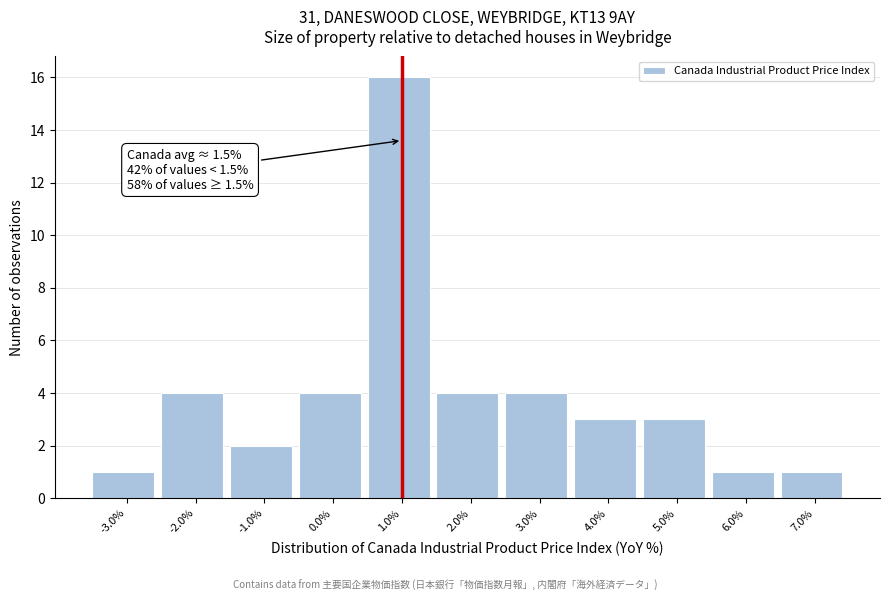

Reading right to left, extract all data points from this chart.

7.0%=1	6.0%=1	5.0%=3	4.0%=3	3.0%=4	2.0%=4	1.0%=16	0.0%=4	-1.0%=2	-2.0%=4	-3.0%=1